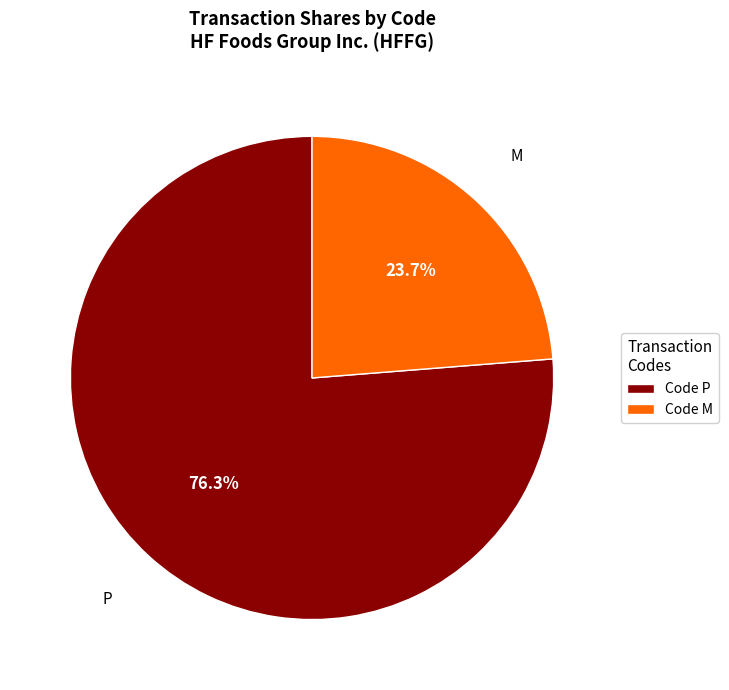

How many segments does this pie chart have?

2